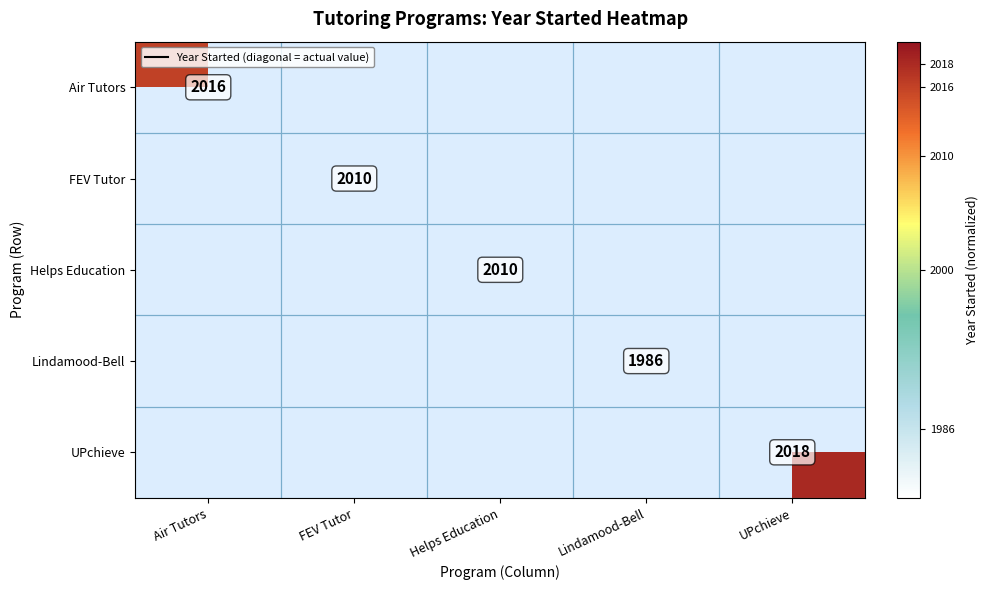

Is it true that UPchieve equals 2018.0 at UPchieve?

True